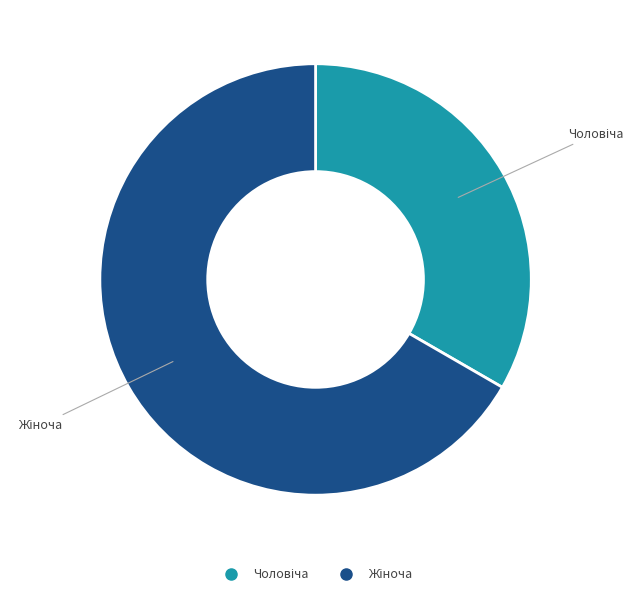

Is there any slice that represents more than half of the pie?

Yes